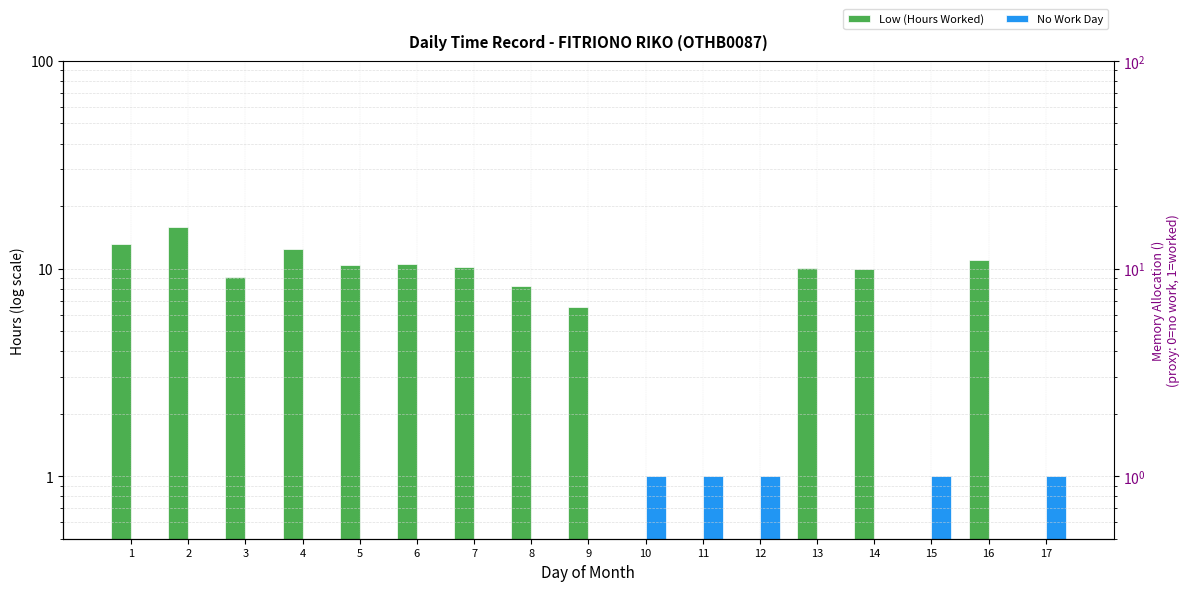

At which category is the sum across all series the highest?

2